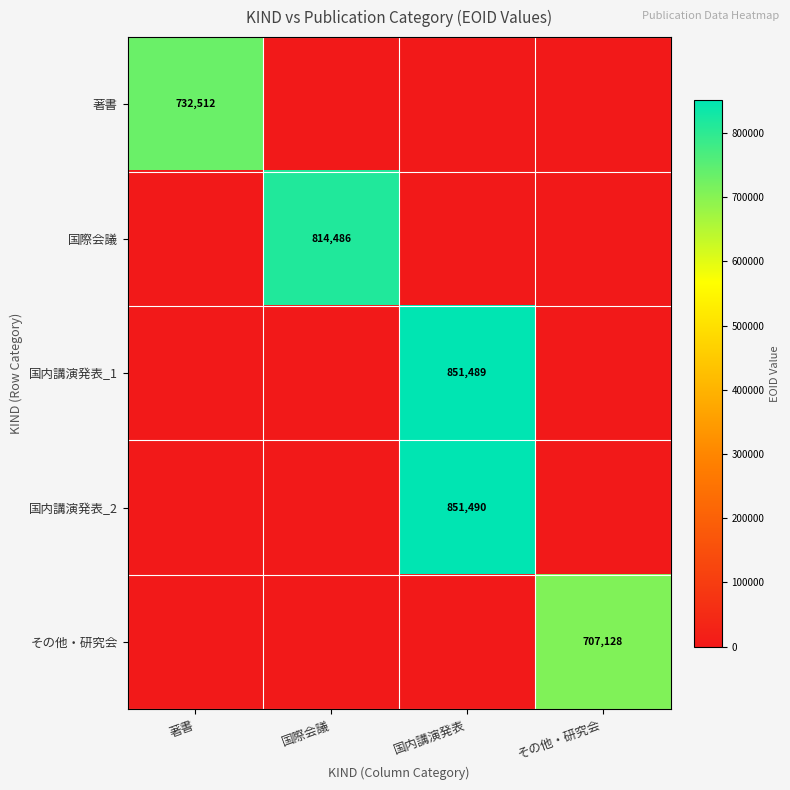

What is the total value across all series at 著書?

732512